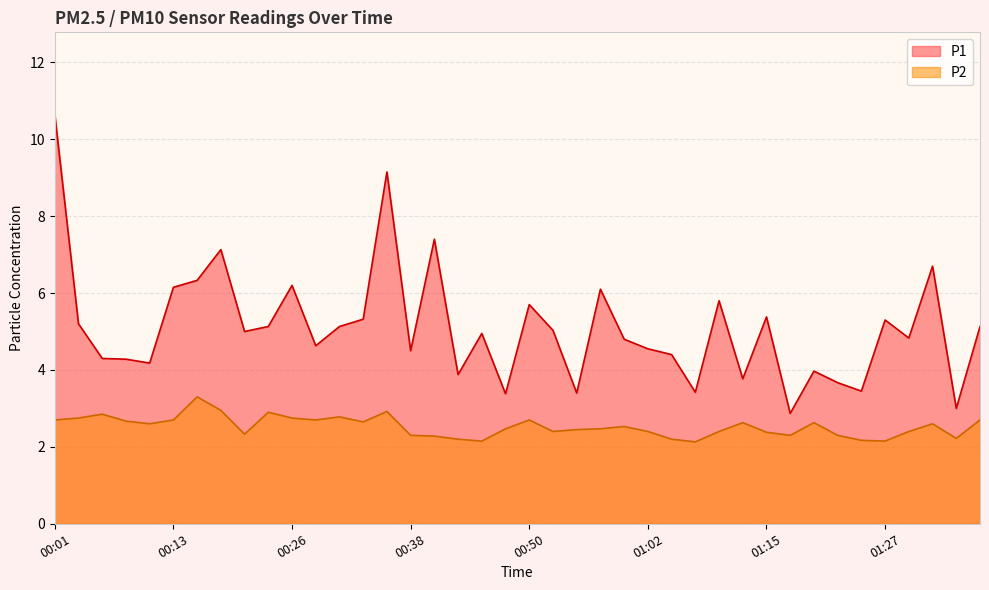

Between 00:26 and 01:00, which series saw the biggest shift?

P1